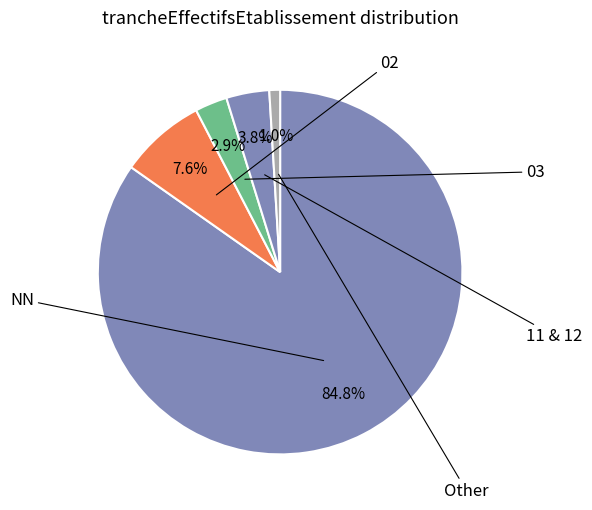

What is the largest slice in the pie chart?

NN